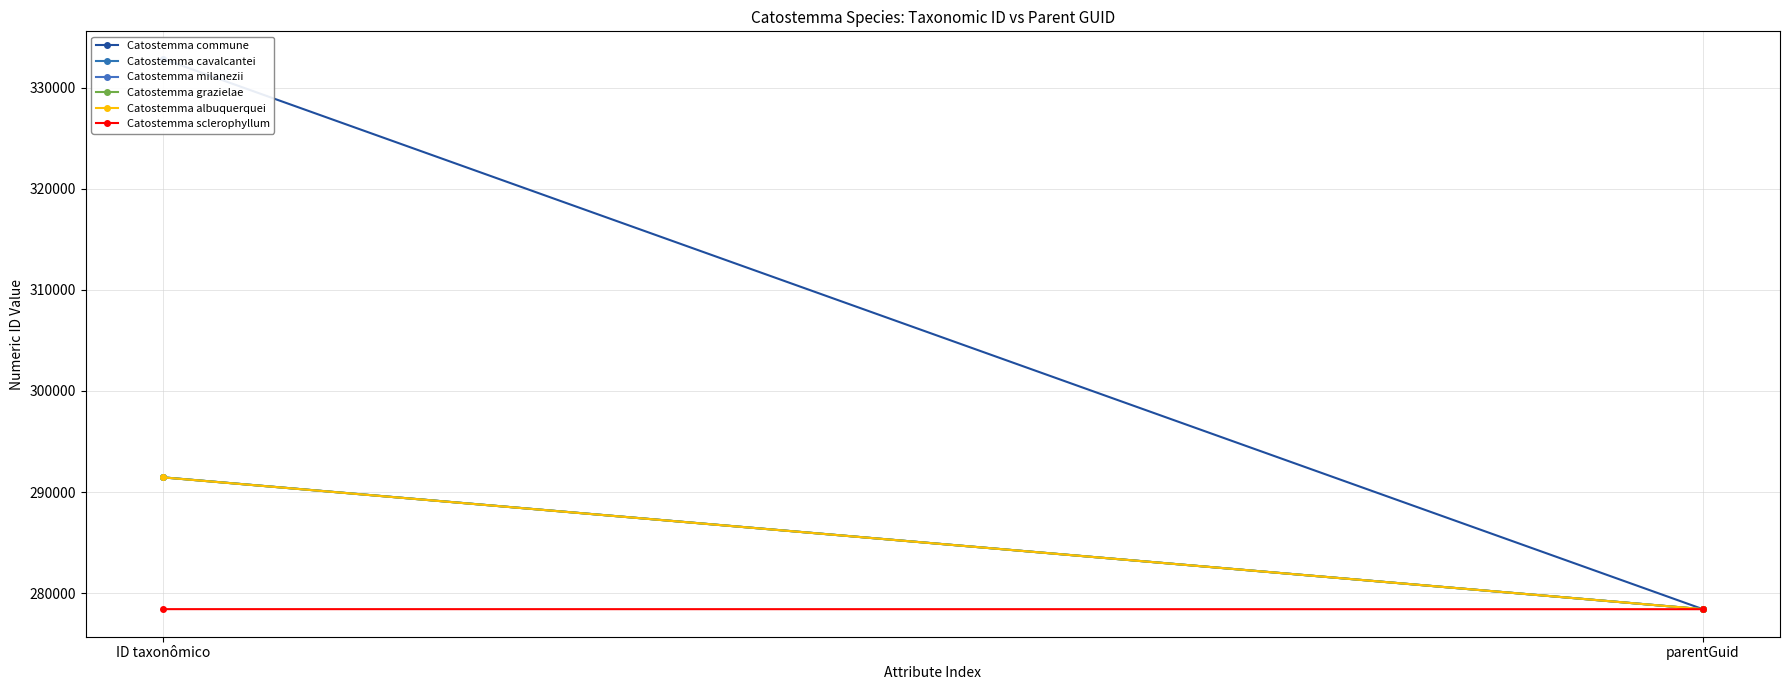

Count the Catostemma milanezii values in the range 278405 to 291457.

2